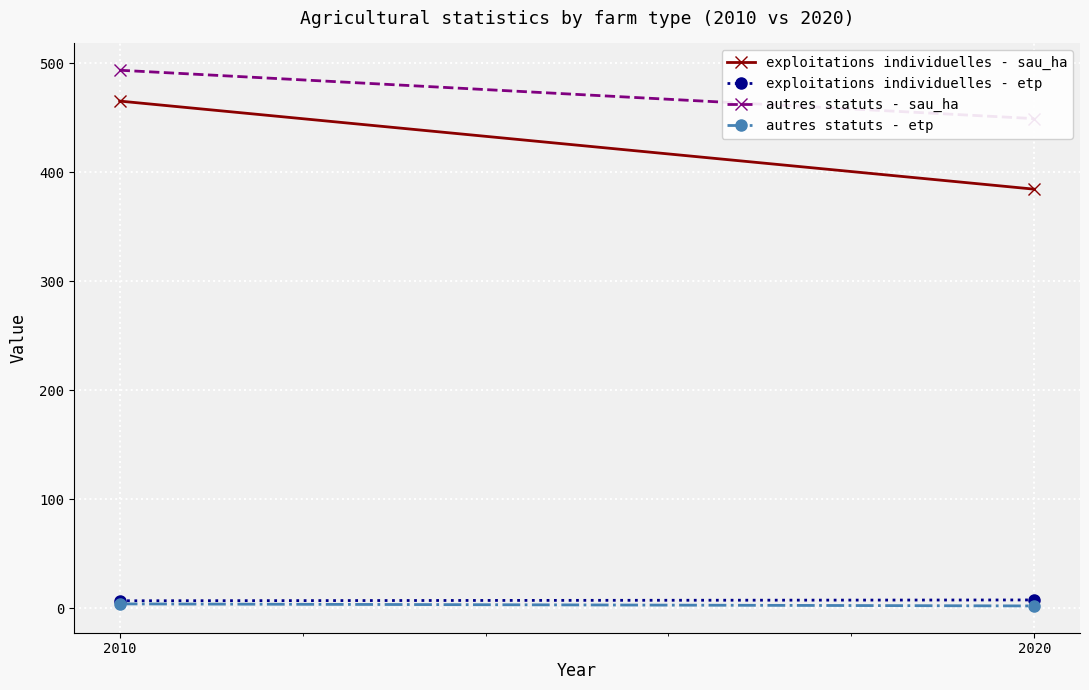

The exploitations individuelles - sau_ha series shows 384.6 at 2020. True or false?

True